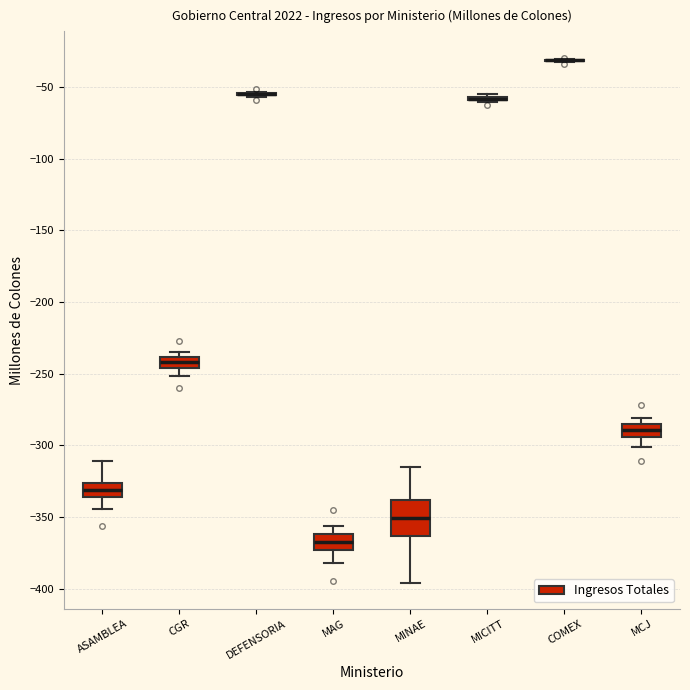

Which box is the tallest, from its lower edge to its upper edge?

MINAE